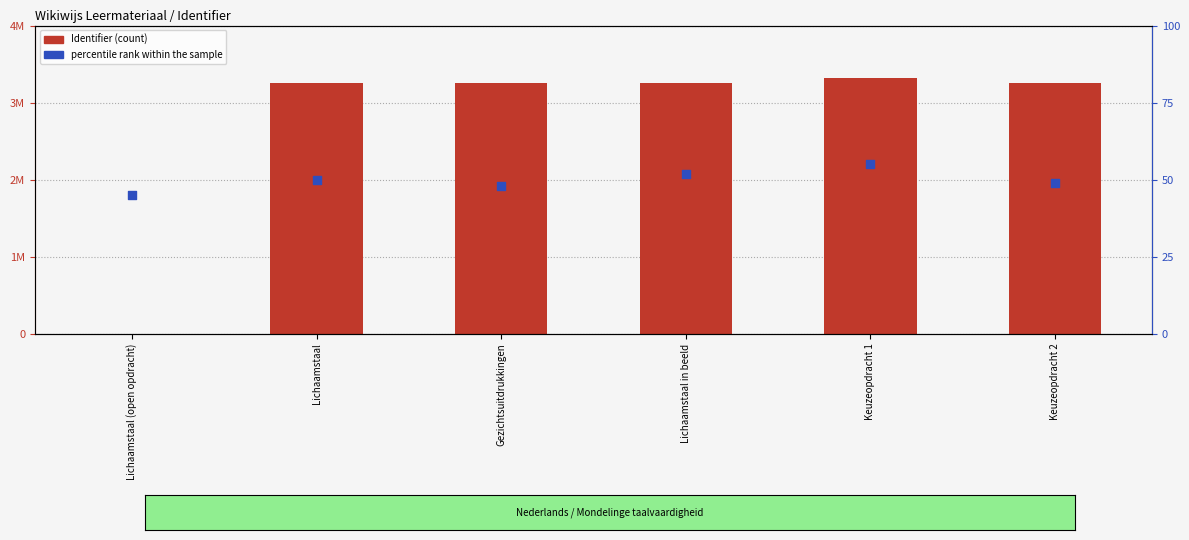

What are all the series names shown in the legend?

Identifier (count), percentile rank within the sample